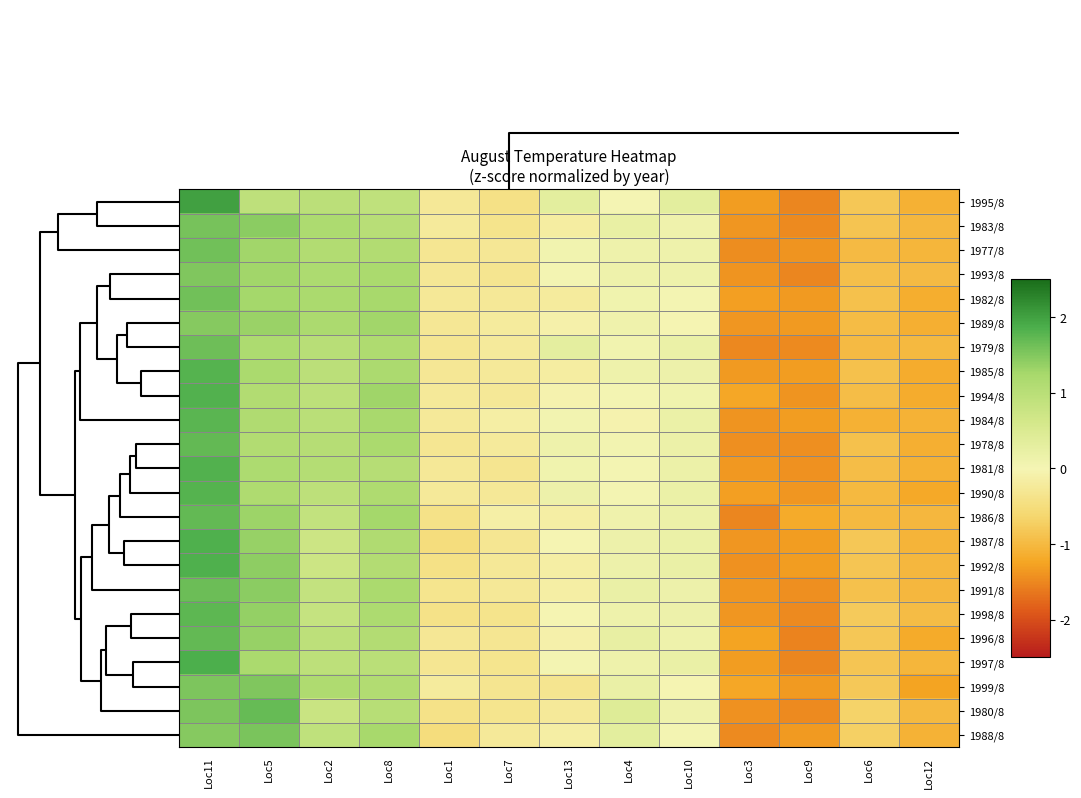

What is the maximum value shown in the chart?

2.0